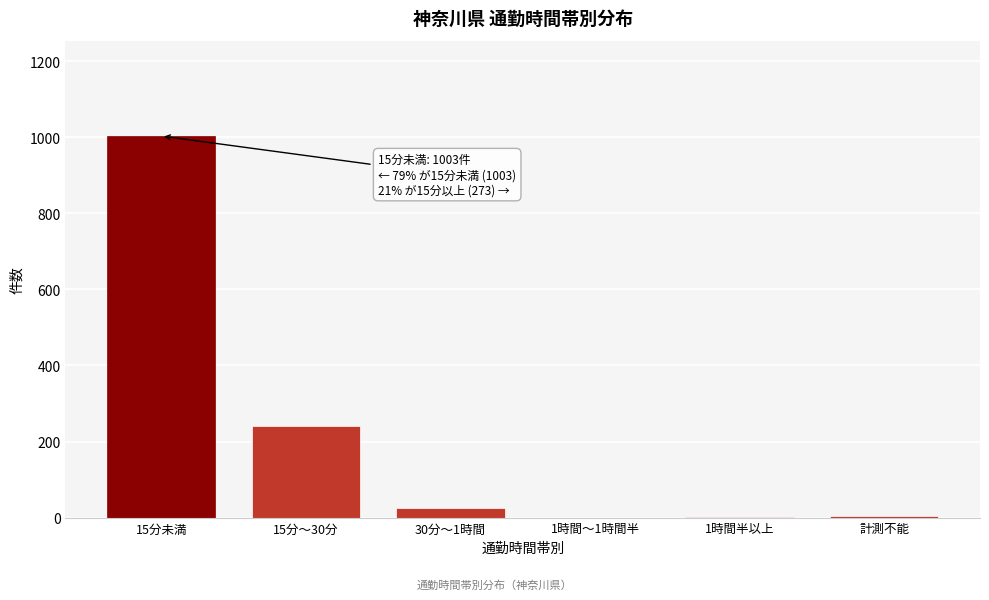

What is the sum of all values?

1276